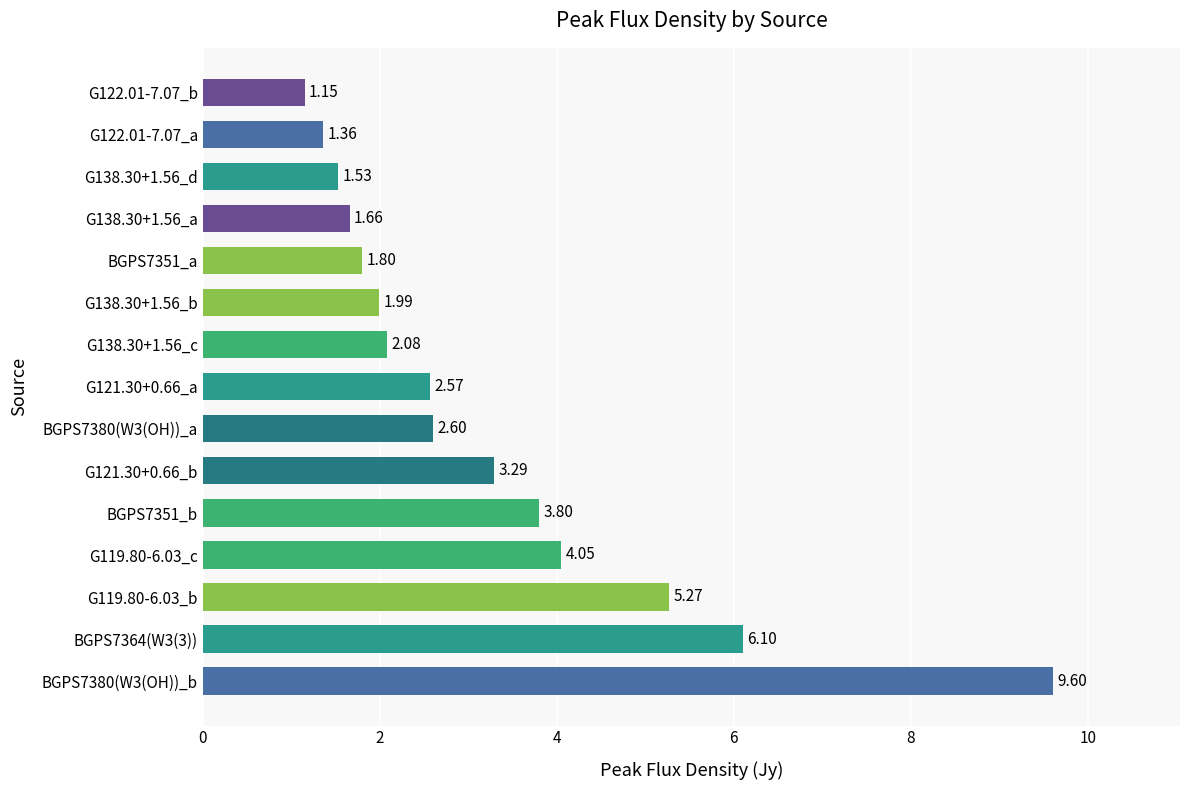

What is the change in value from G121.30+0.66_b to G138.30+1.56_c?

-1.2